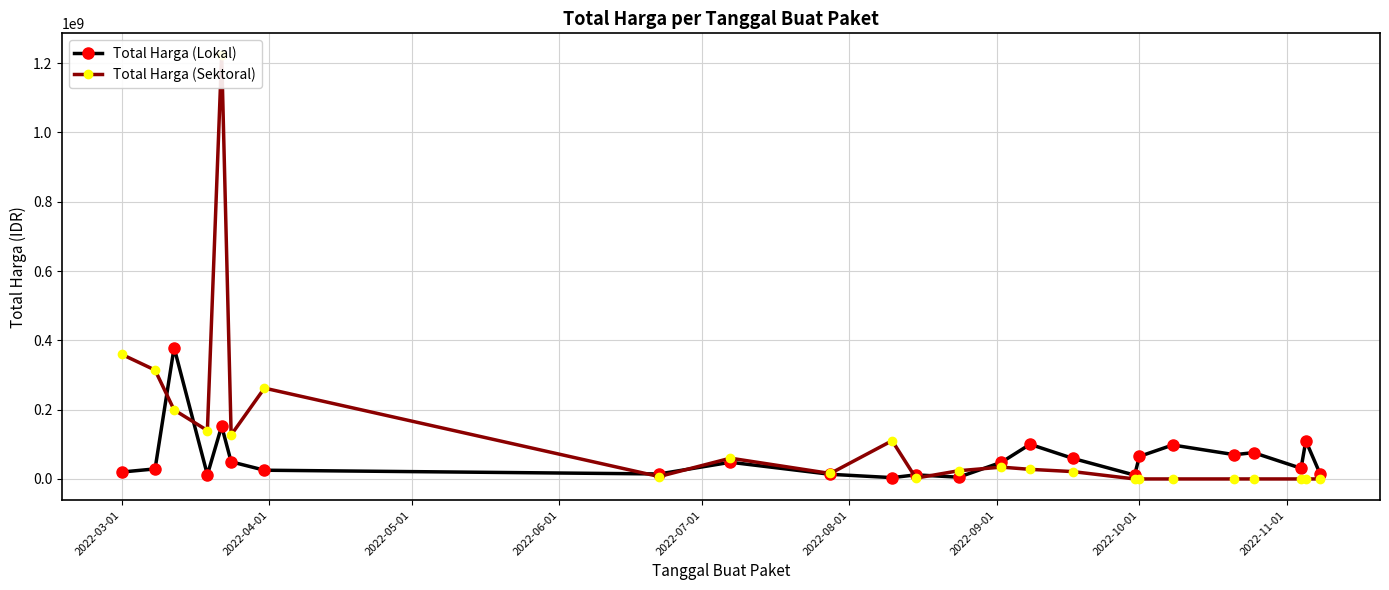

Which series has the largest range (max minus min)?

Total Harga (Sektoral)